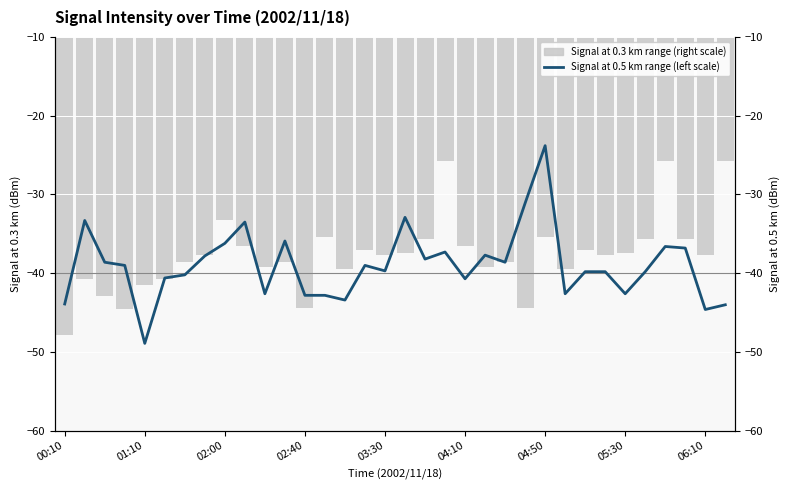

Read the Signal at 0.3 km range (right scale) value at 14.

-39.5